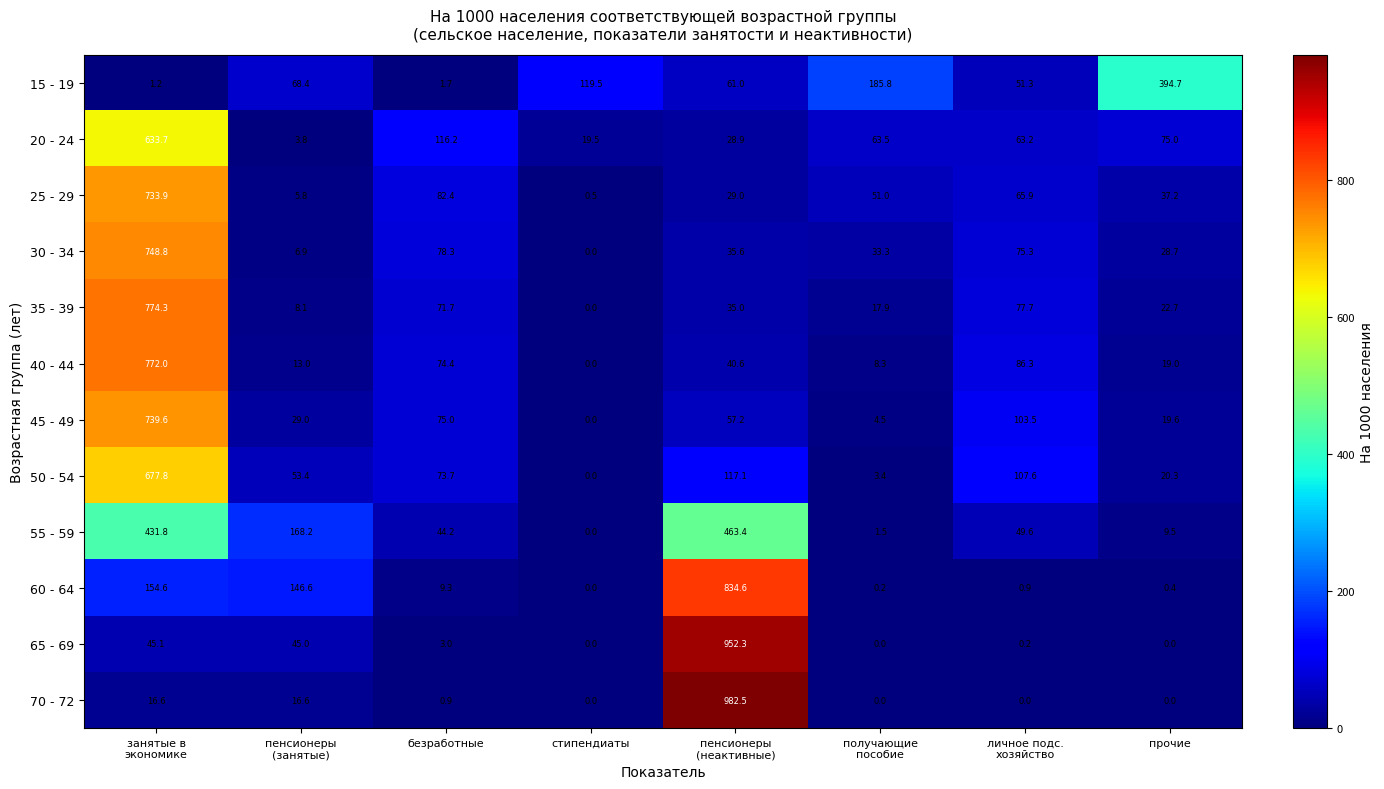

Which series has the largest range (max minus min)?

70 - 72